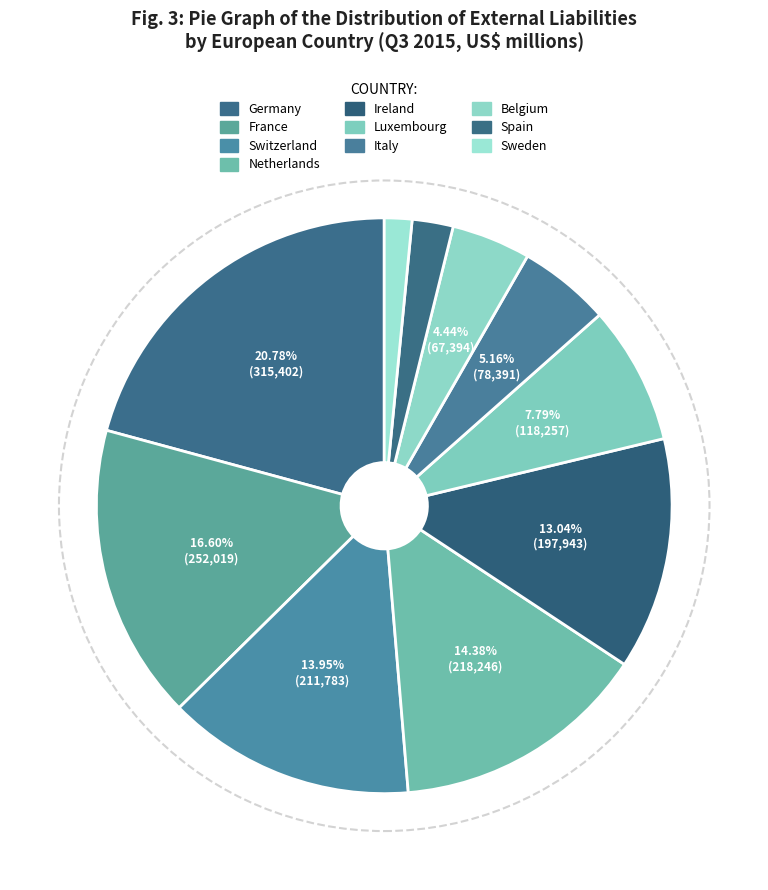

Count the number of slices in the pie.

10